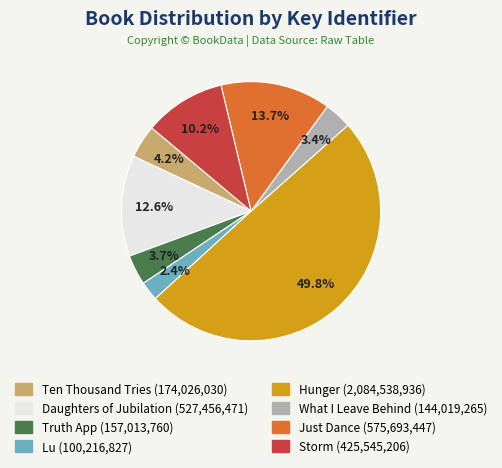

Does Storm represent more than half of the total?

No